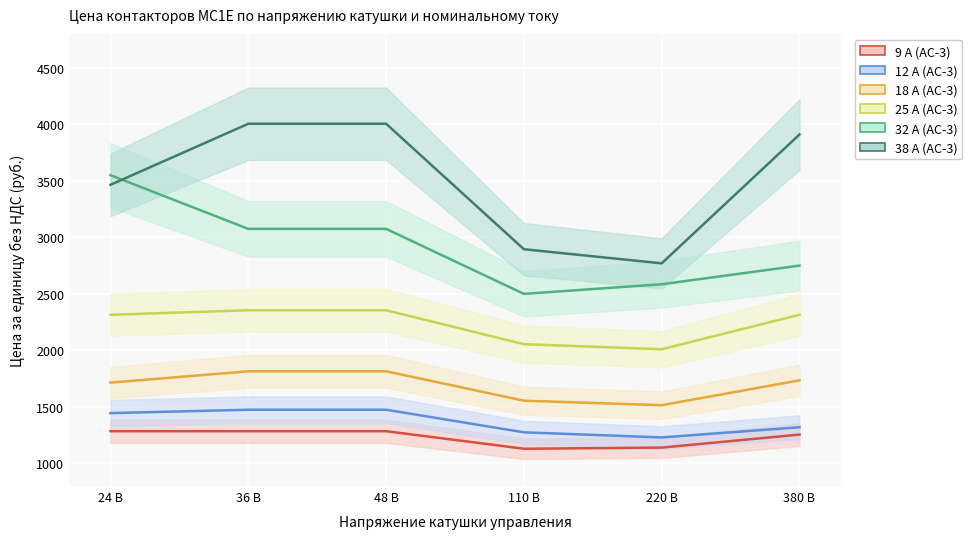

Which series has the widest spread of values?

38 А (AC-3)